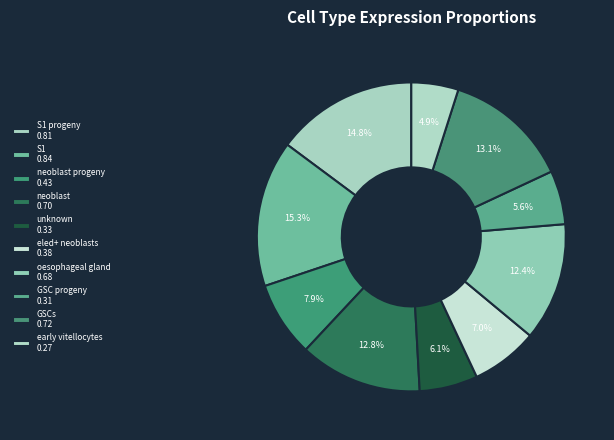

How many segments does this pie chart have?

10